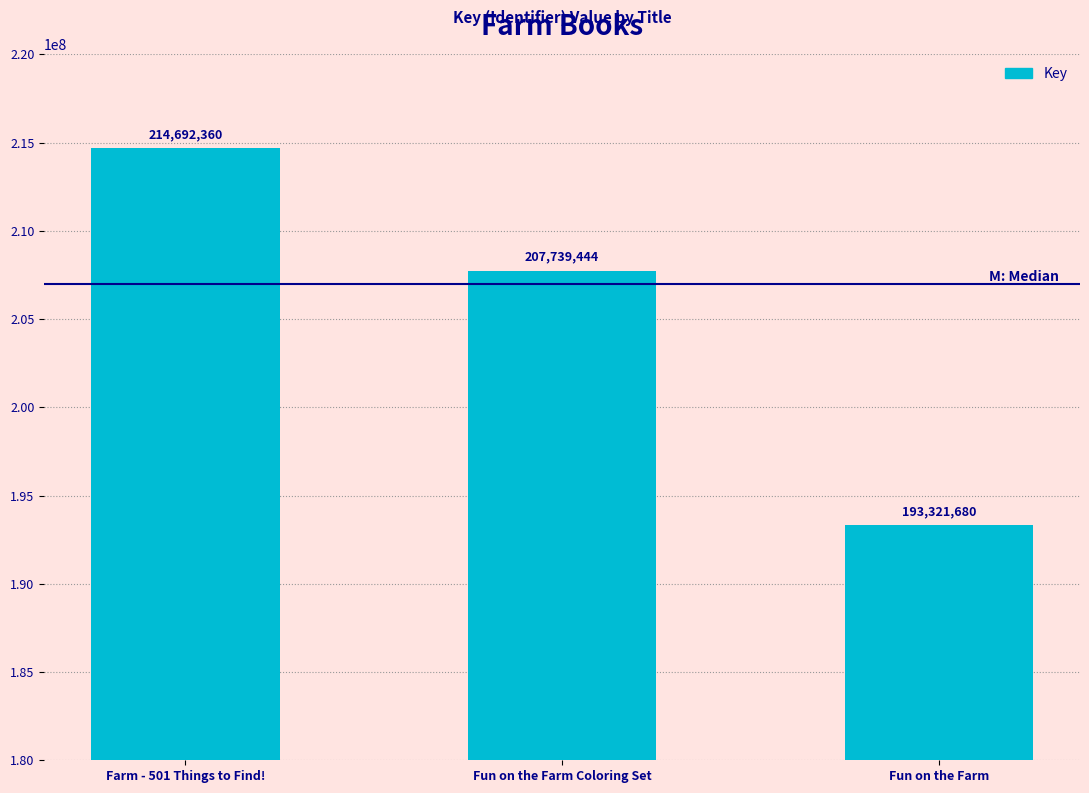

What is the sum of the values at Farm - 501 Things to Find! and Fun on the Farm Coloring Set?

422431804